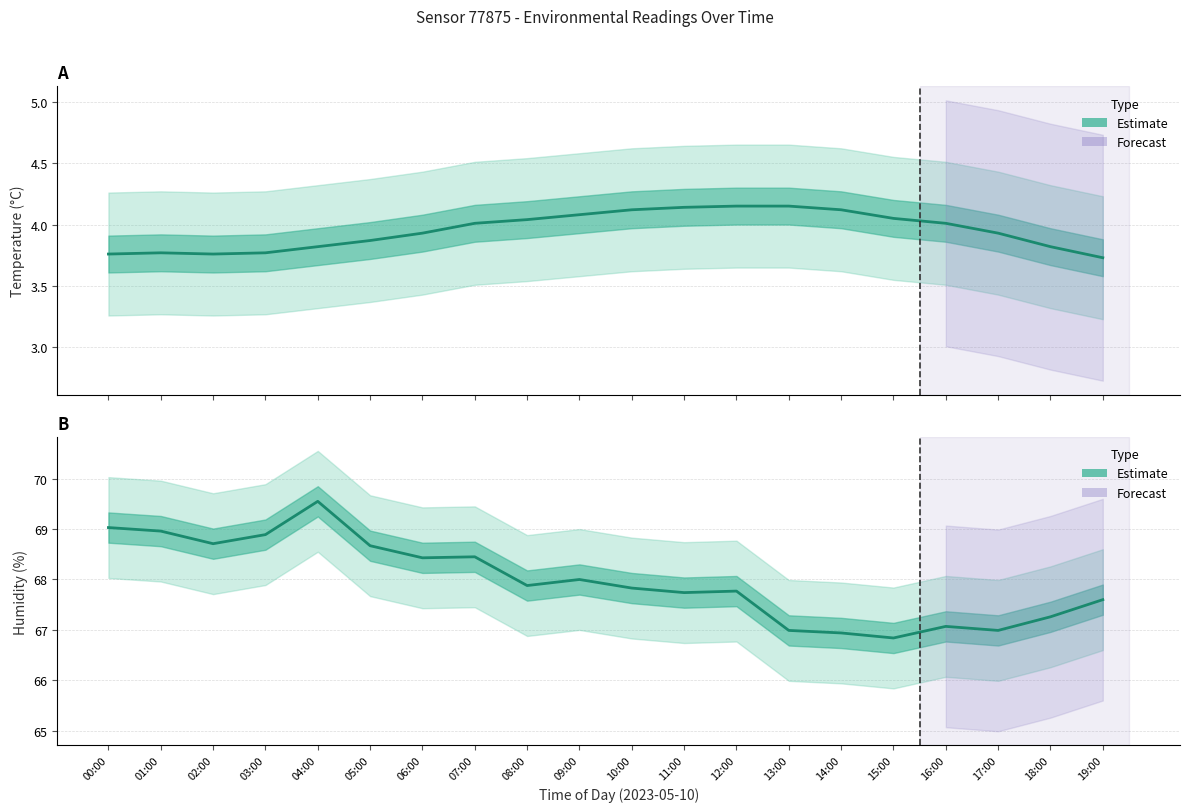

What is the highest value of the Humidity (Estimate) series?

69.5